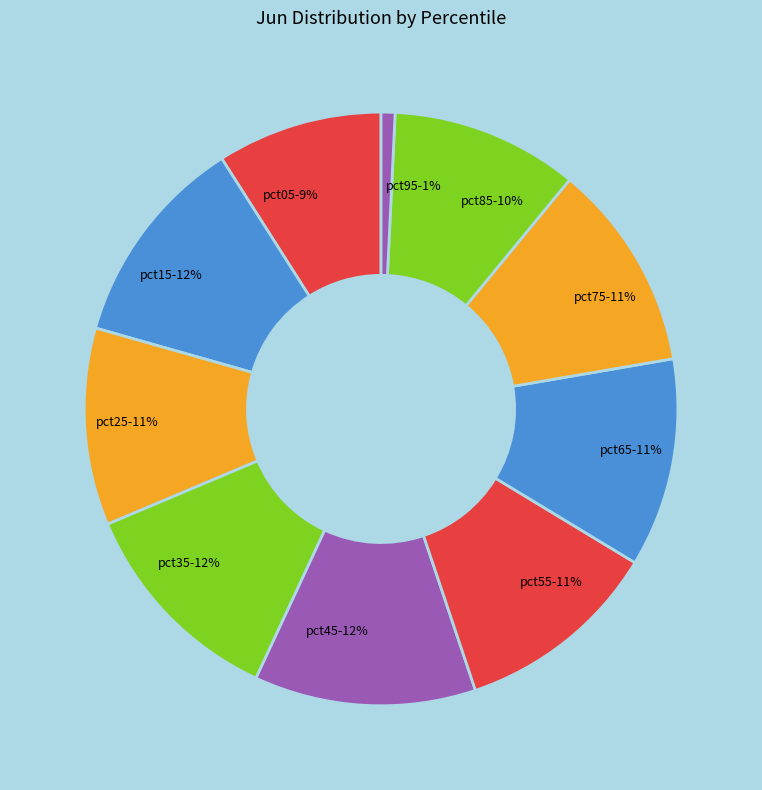

To the nearest percent, what is the combined percentage of pct25 and pct85?

21%